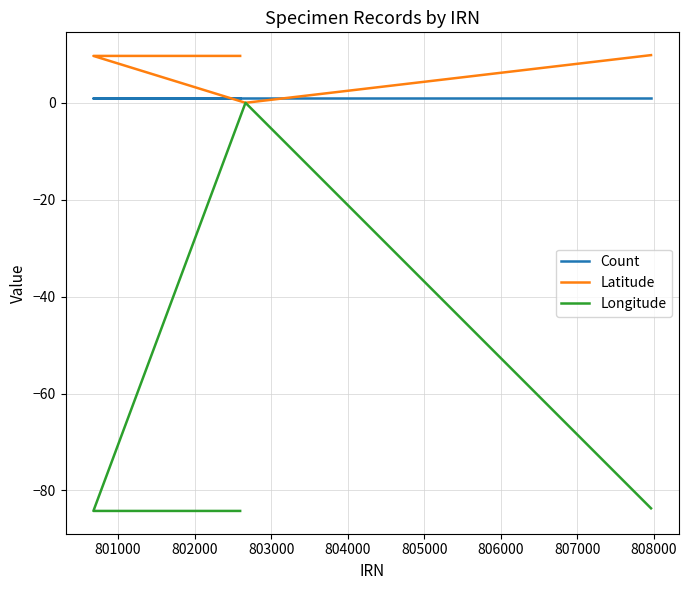

How many lines are shown in the chart?

3